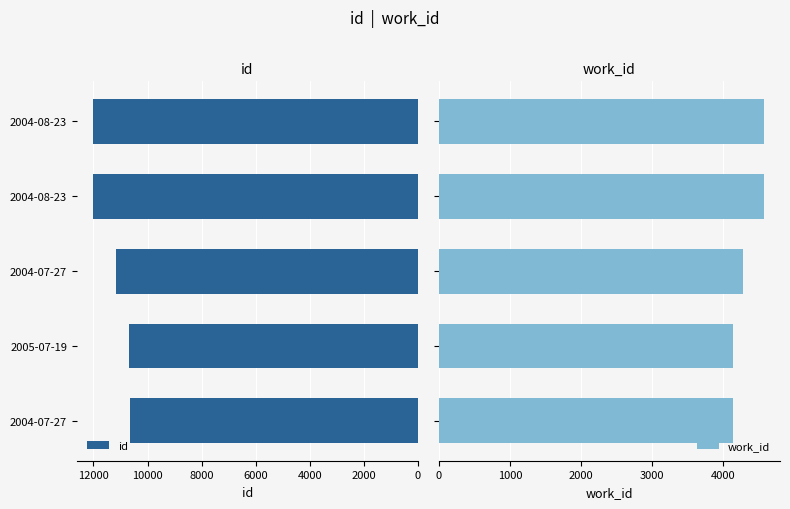

What is the maximum value for work_id?

4570